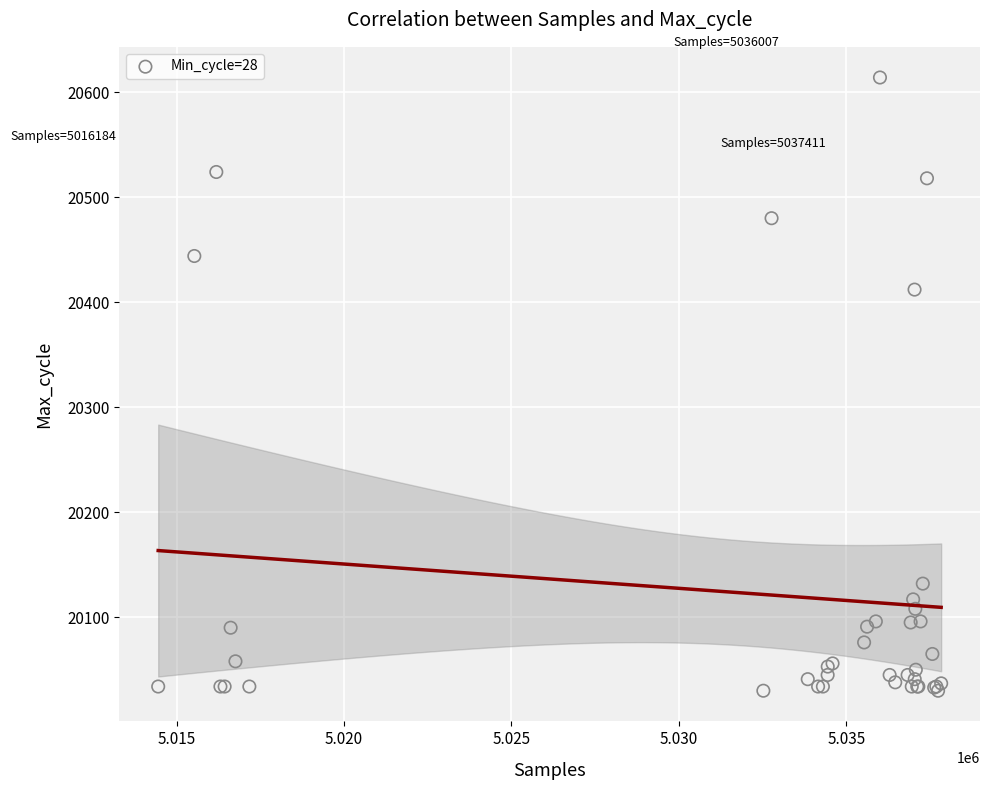

What Y value in the scatter plot is closest to 20322?

20412